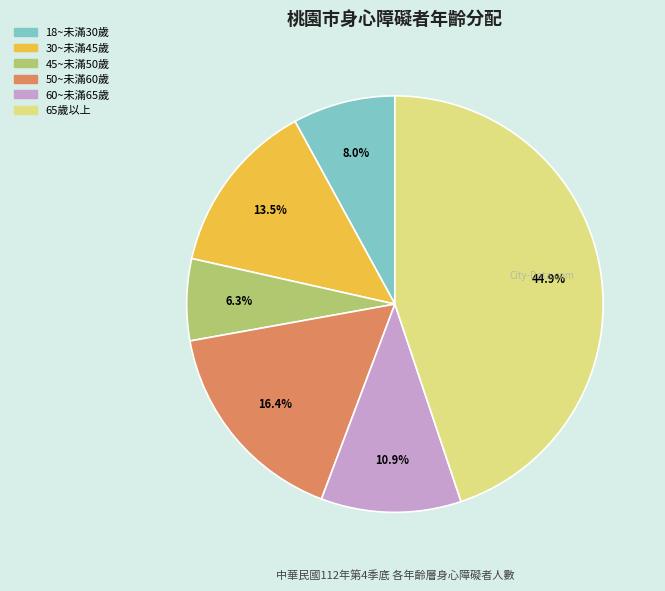

Rank the categories by value from lowest to highest.

45~未滿50歲, 18~未滿30歲, 60~未滿65歲, 30~未滿45歲, 50~未滿60歲, 65歲以上